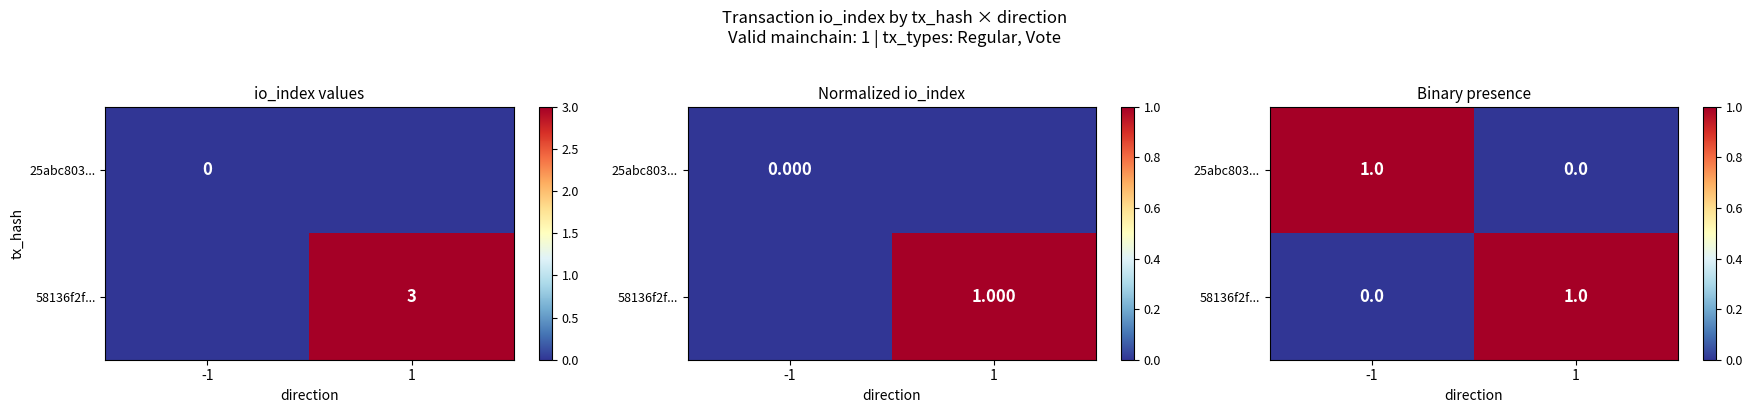

Read the 25abc803... value at -1.

1